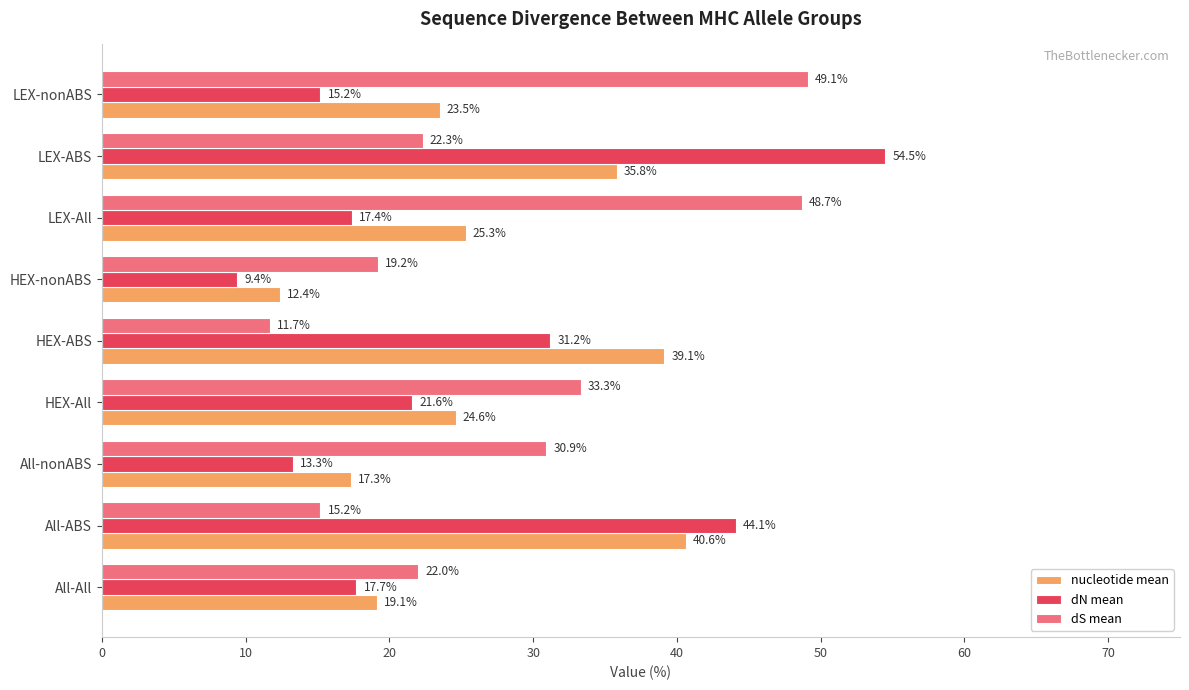

At how many categories does at least one series exceed 11?

9